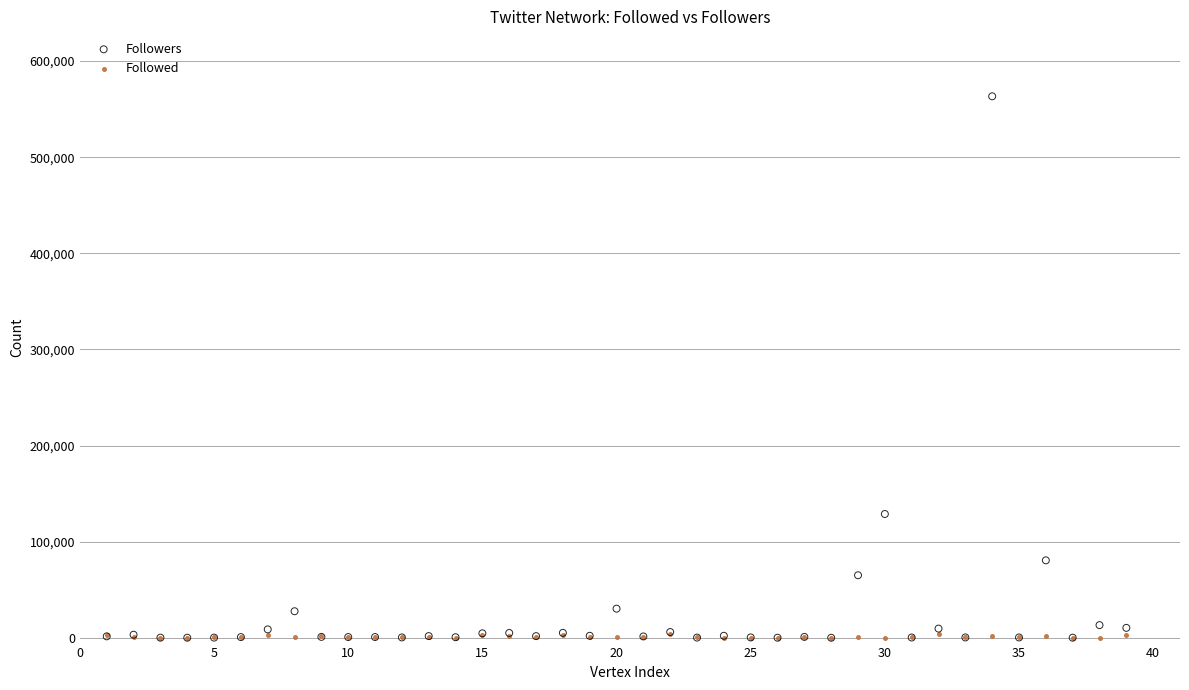

In the Followers series, what Y value is closest to 281692?

128775